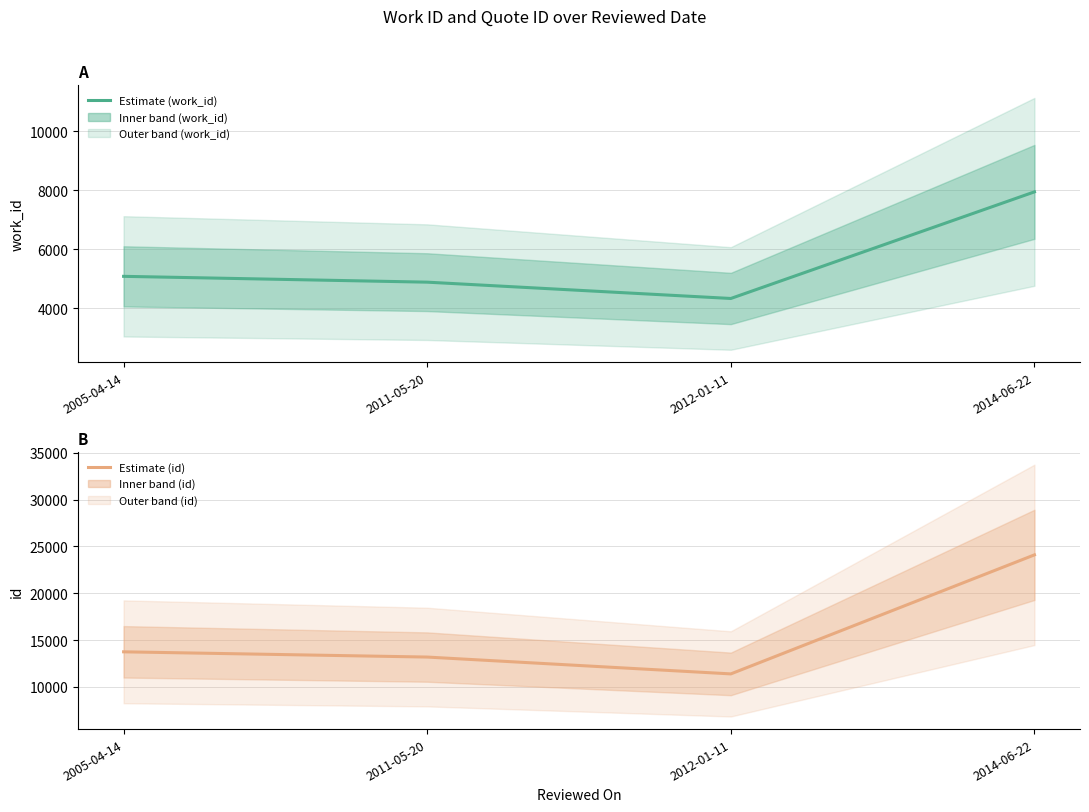

What is the sum of the work_id values at 2014-06-22 and 2012-01-11?

12285